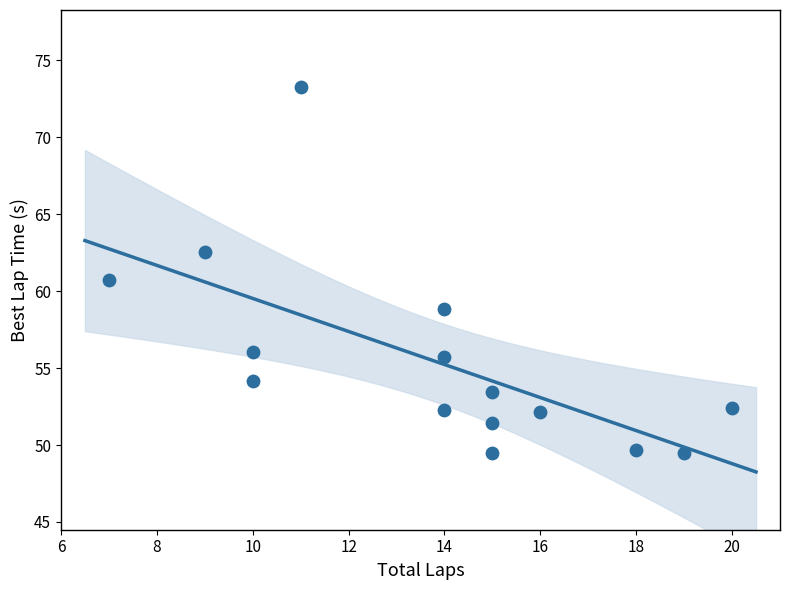

What is the range of Y values (max minus min)?

23.8